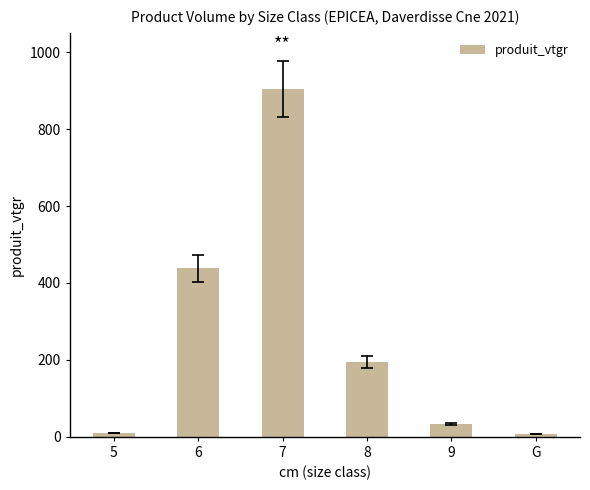

The chart shows a value of 7.3 at G. True or false?

True